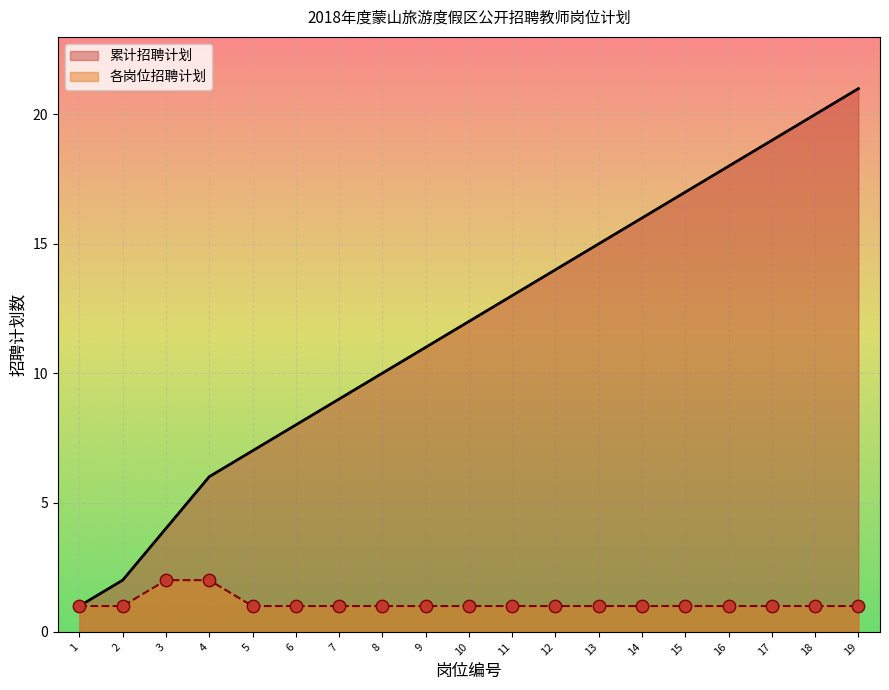

What are all the series names shown in the legend?

累计招聘计划, 各岗位招聘计划